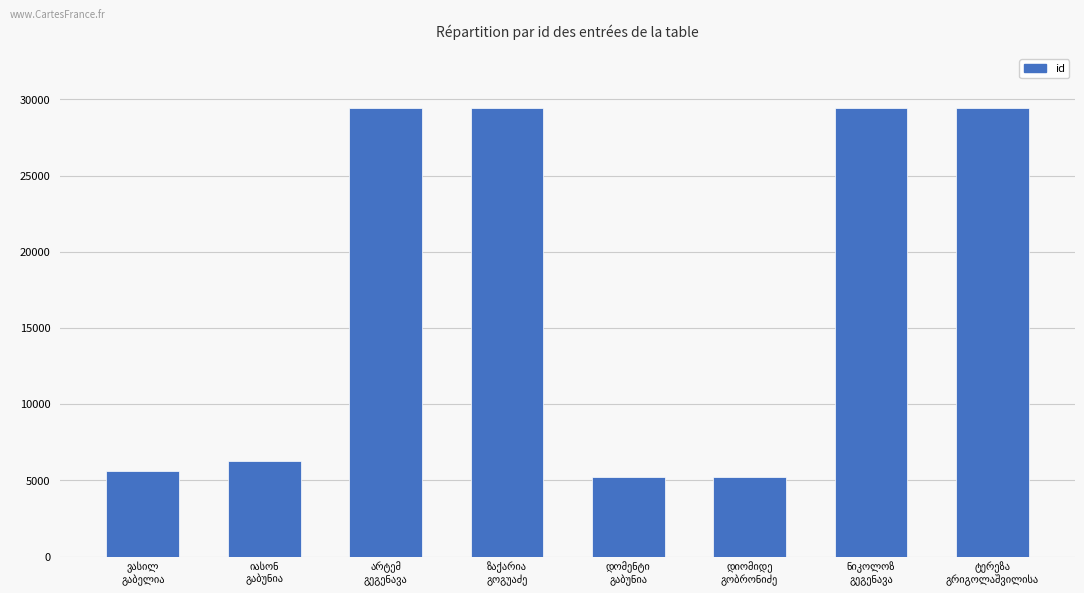

What is the sum of all values?

140135